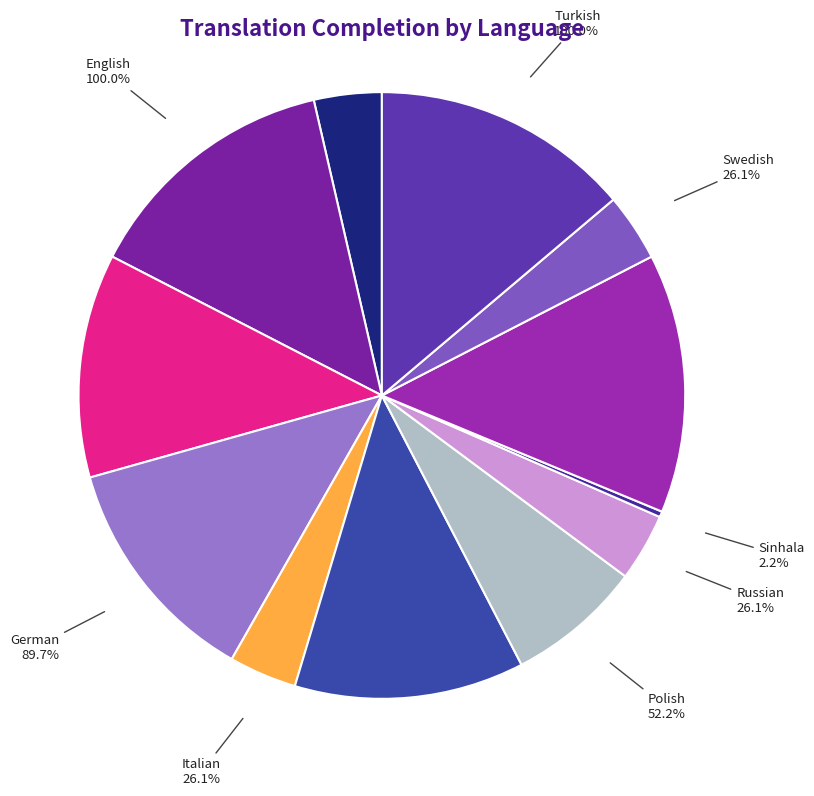

The Swedish slice represents 4% of the pie. True or false?

True